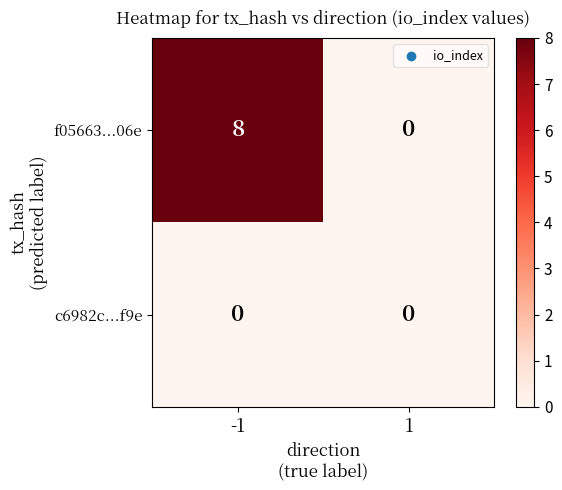

How many categories are shown in the chart?

2